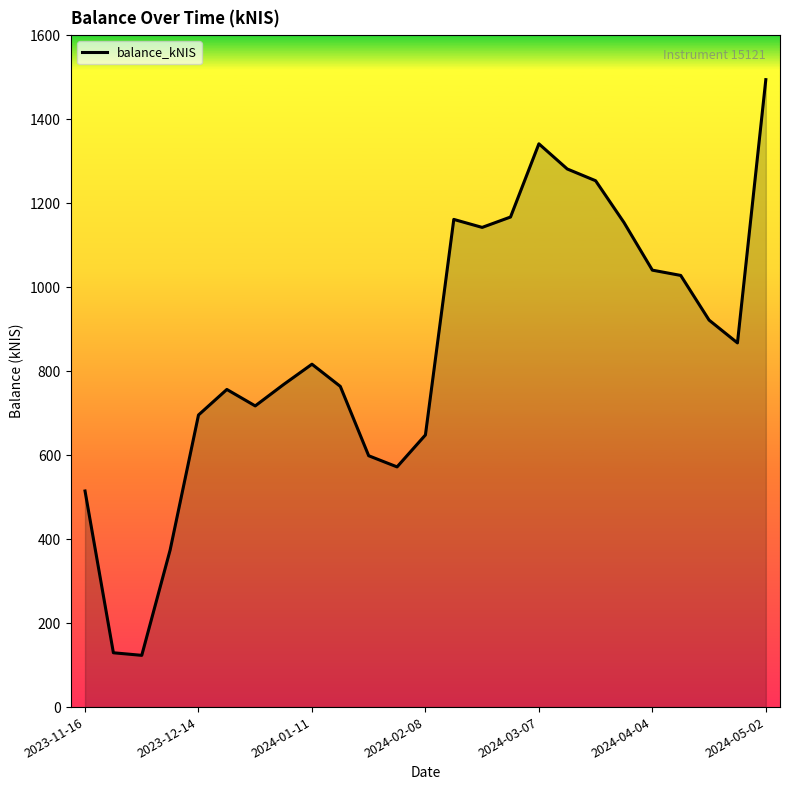

What is the smallest value displayed?

123.2